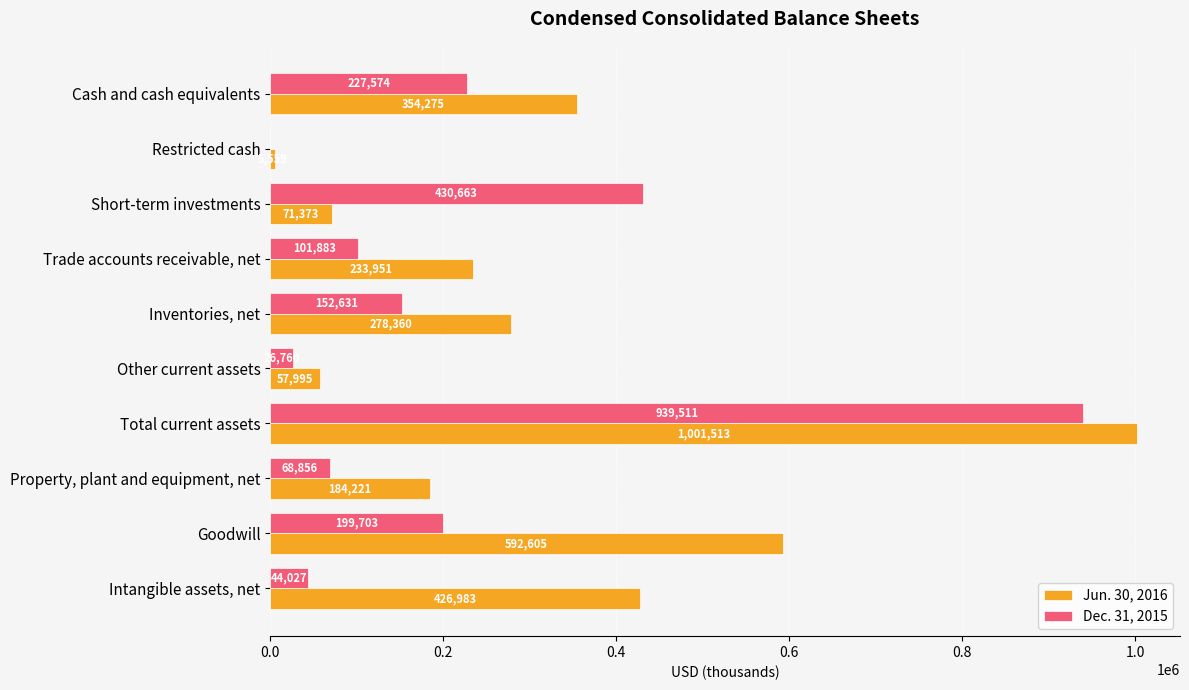

Is the value of Dec. 31, 2015 at Property, plant and equipment, net greater than the value of Jun. 30, 2016 at Cash and cash equivalents?

No